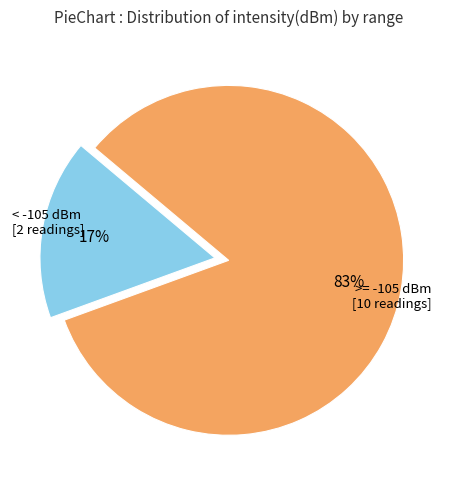

To the nearest percent, what is the combined percentage of < -105 dBm [2 readings] and >= -105 dBm [10 readings]?

100%